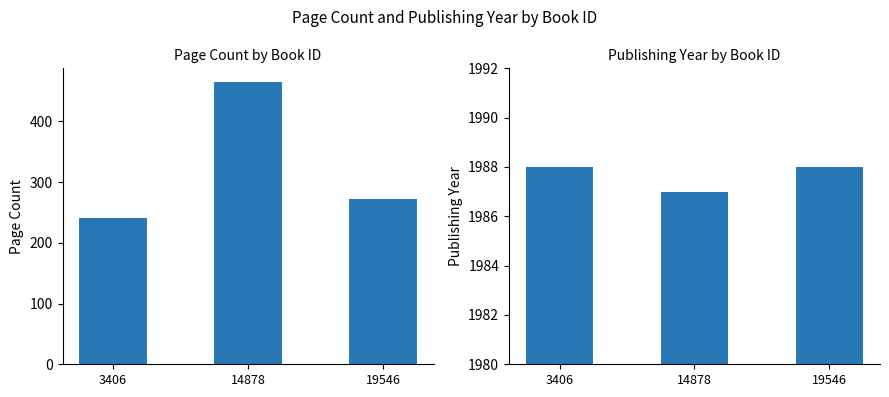

What is the spread (max minus min) of values at 3406?

1748